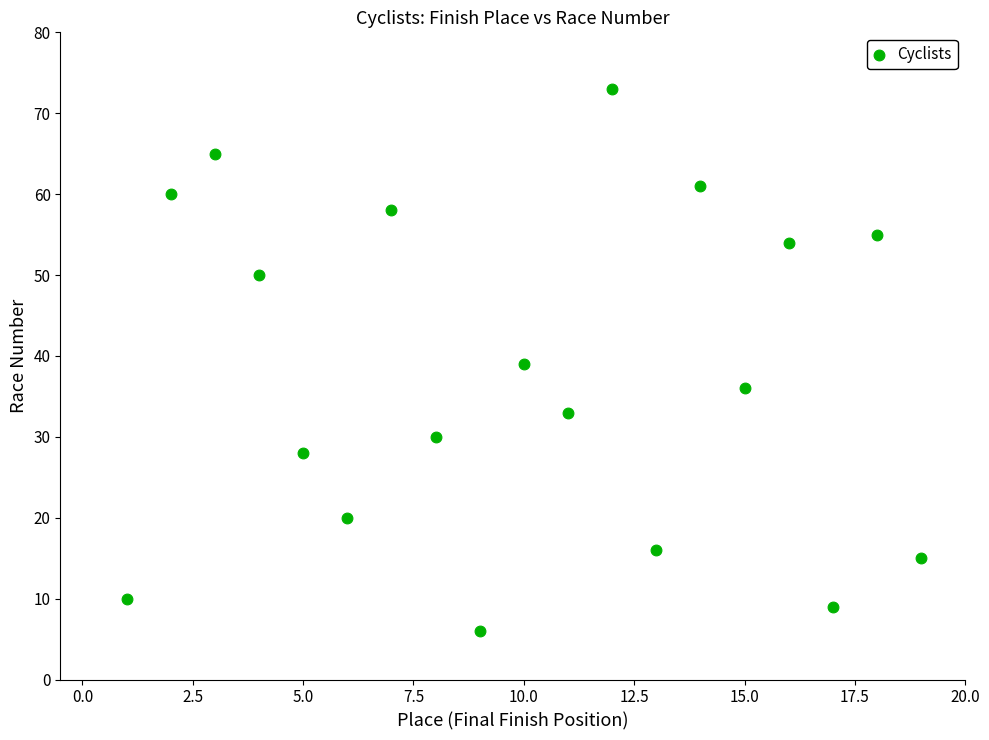

What is the range of X values (max minus min)?

18